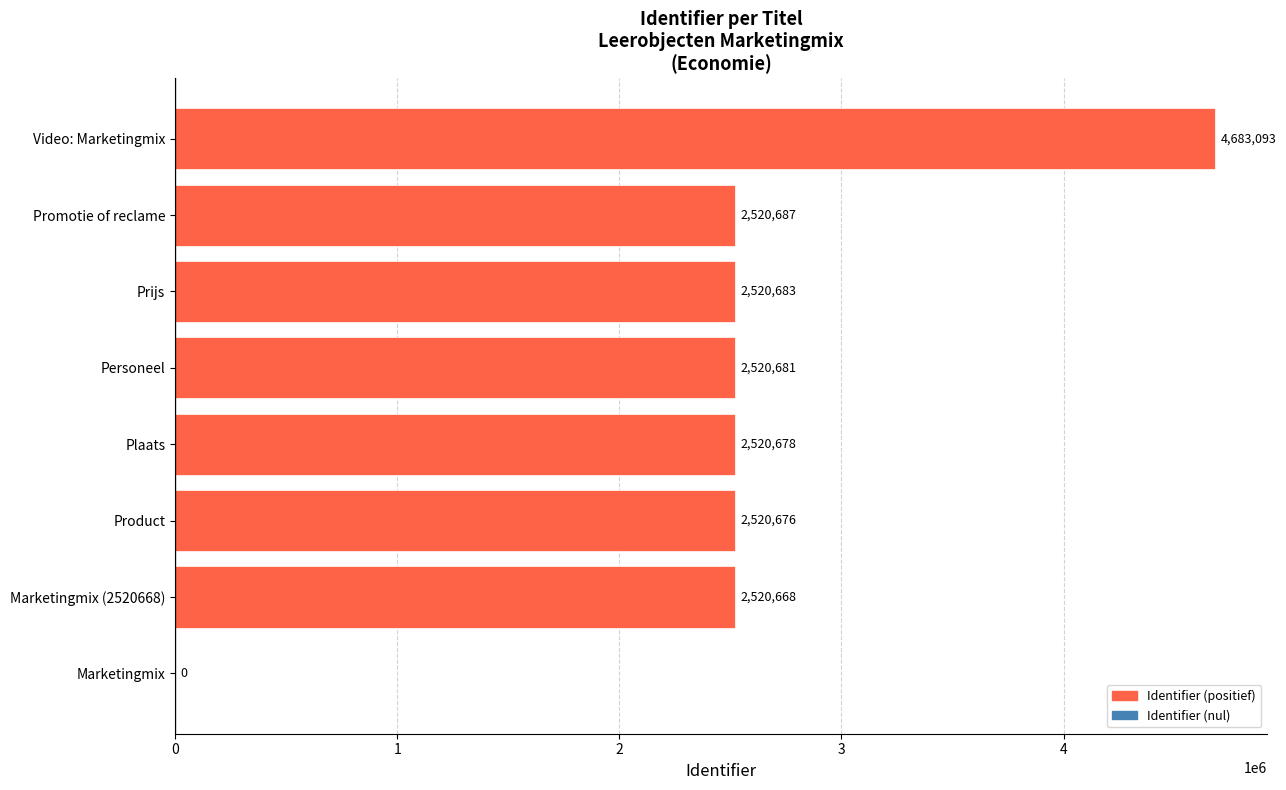

What is the maximum value shown in the chart?

4683093